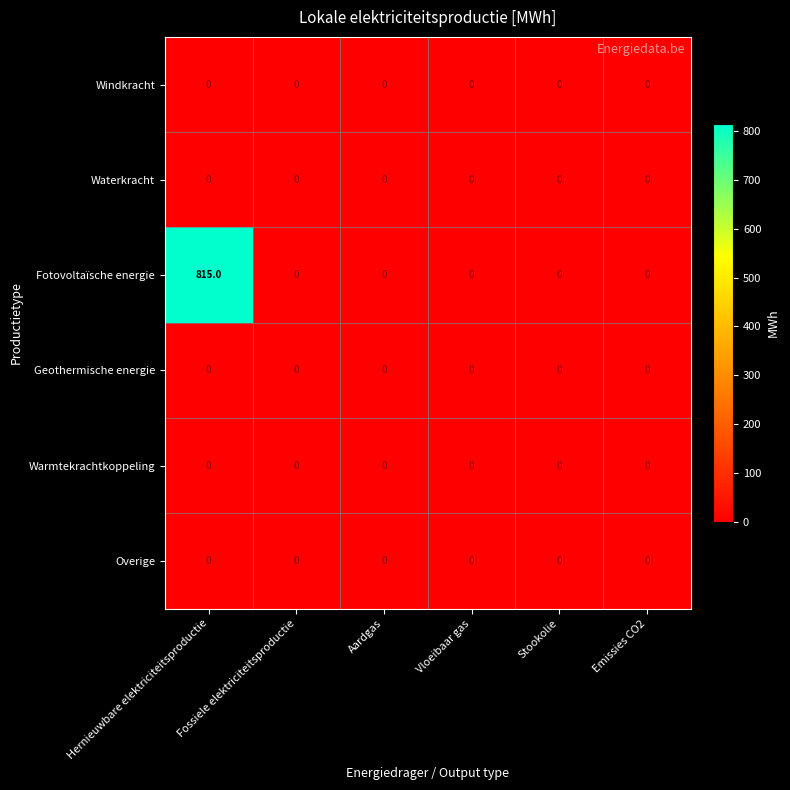

The Fotovoltaïsche energie series shows 0 at Vloeibaar gas. True or false?

True